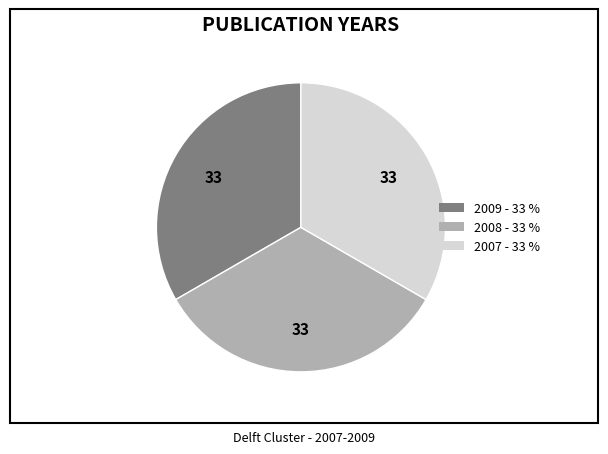

What is the ratio of the value at 2009 to the value at 2008?

1.0